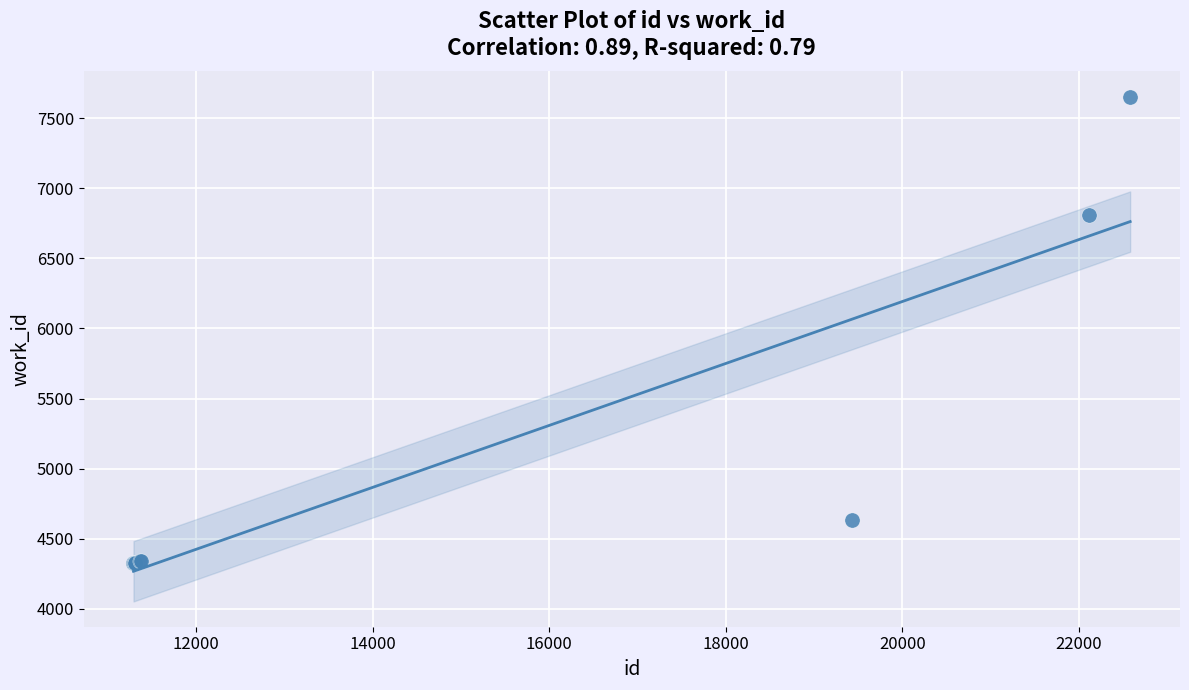

What Y value in the scatter plot is closest to 5989?

6808